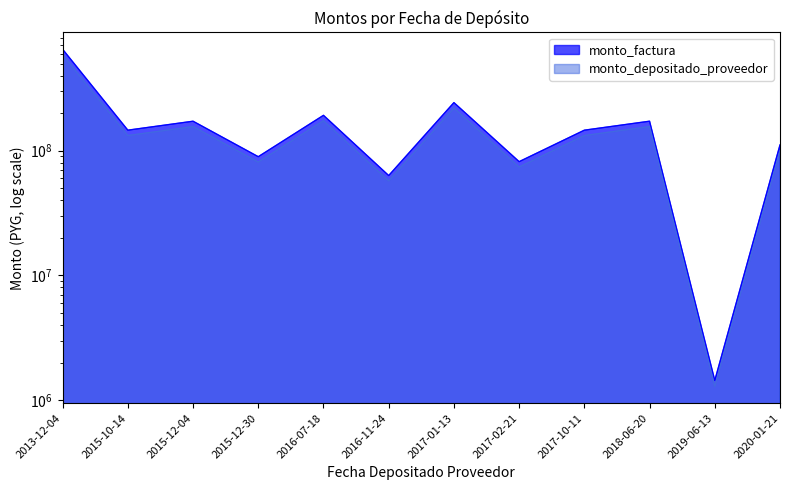

Is it true that monto_factura equals 276780980 at 2013-12-04?

False